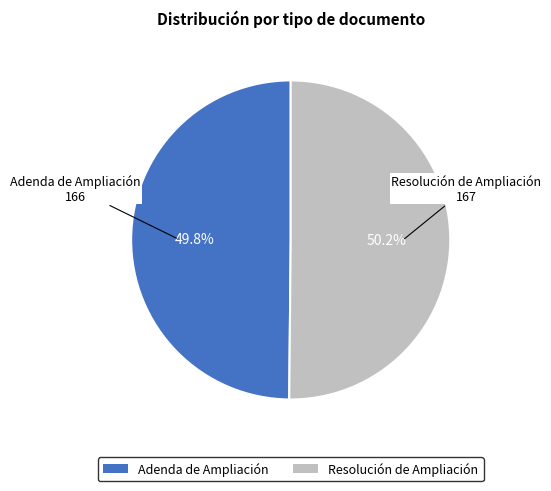

What portion of the pie excludes Resolución de Ampliación?

49.8%